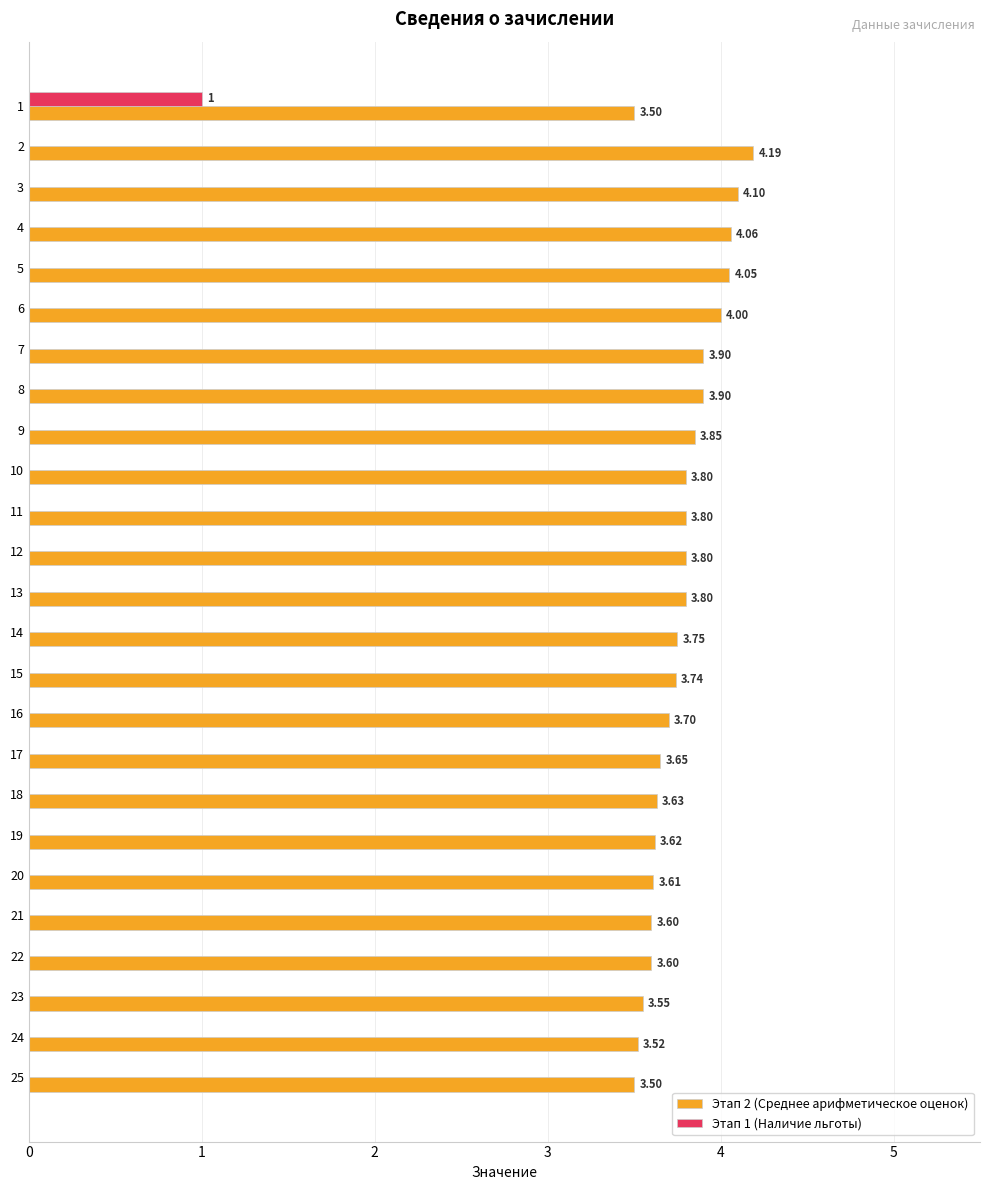

The Этап 1 (Наличие льготы) series shows -0.4 at 10. True or false?

False